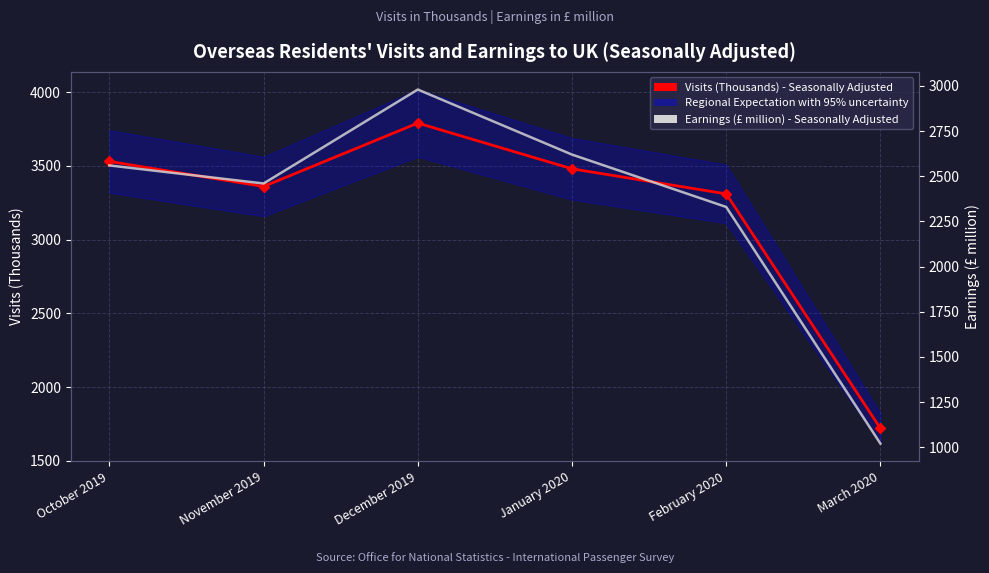

True or false: Visits (Thousands) - Seasonally Adjusted and Earnings (£ million) - Seasonally Adjusted intersect in this chart.

False